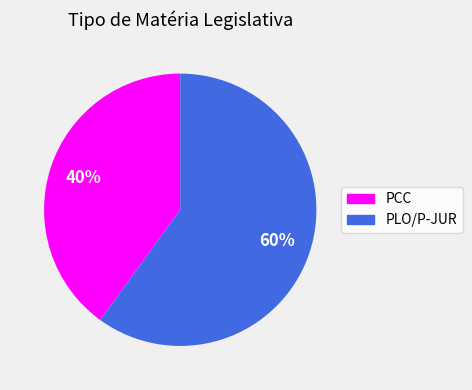

To the nearest percent, what is the average slice percentage?

50%